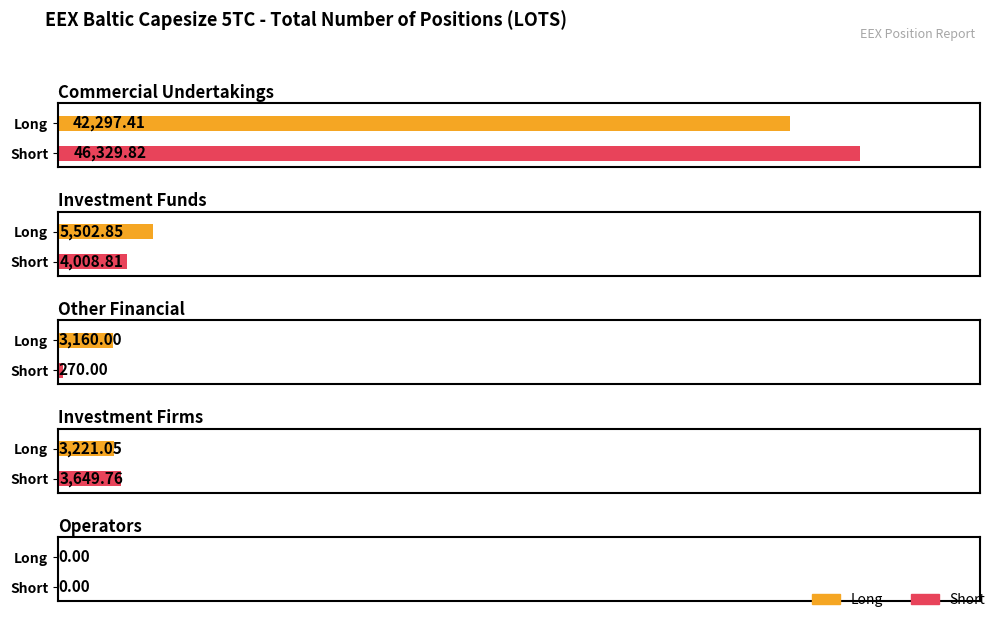

List the series in order of their peak value, lowest first.

Long, Short